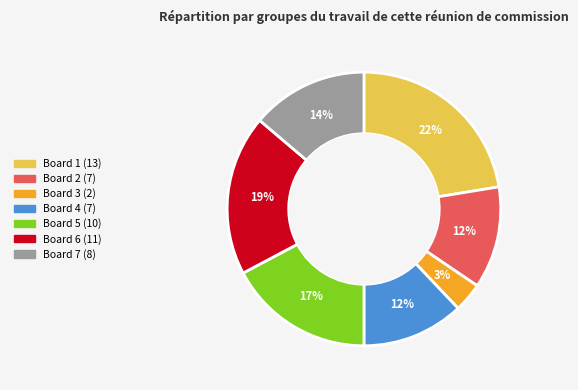

Is there any slice that represents more than half of the pie?

No